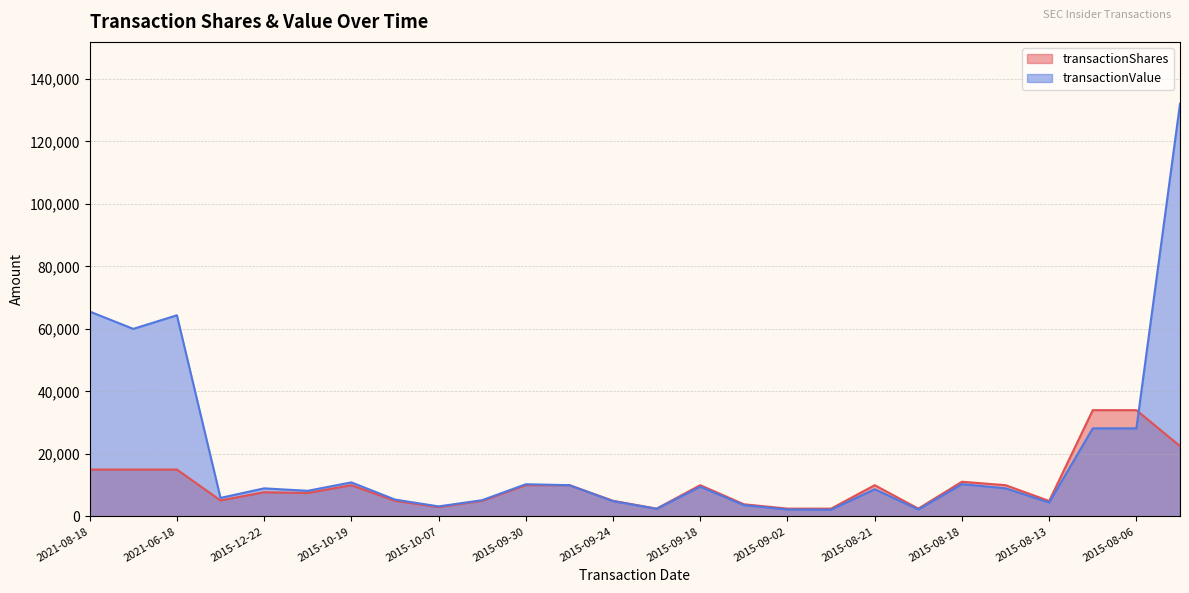

What are all the series names shown in the legend?

transactionShares, transactionValue